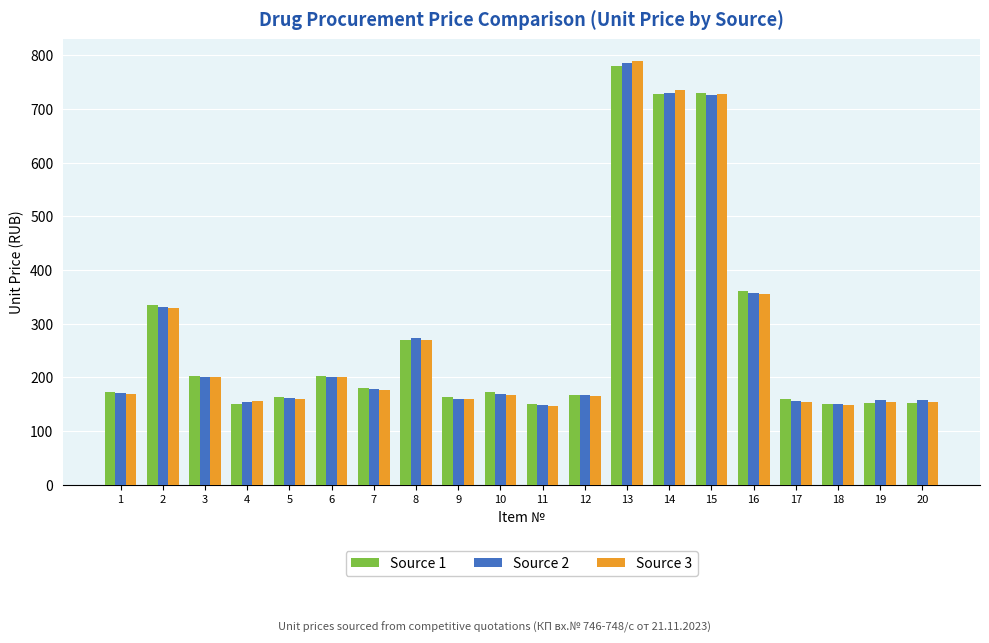

At which label does Source 2 first exceed 170?

1